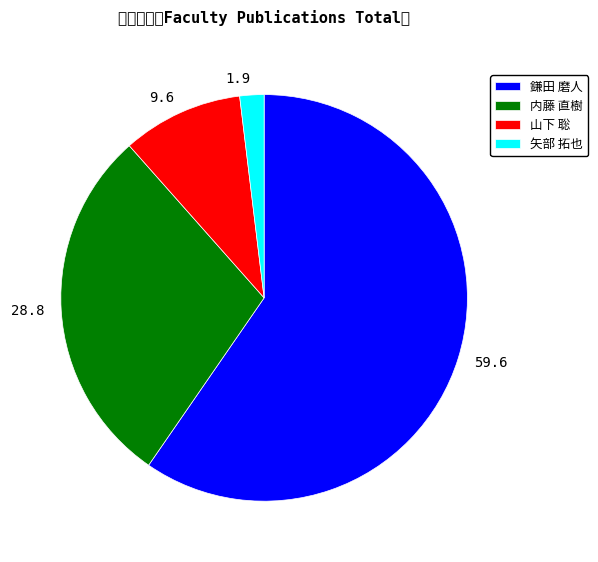

Is the sum of 山下 聡 and 矢部 拓也 greater than half?

No